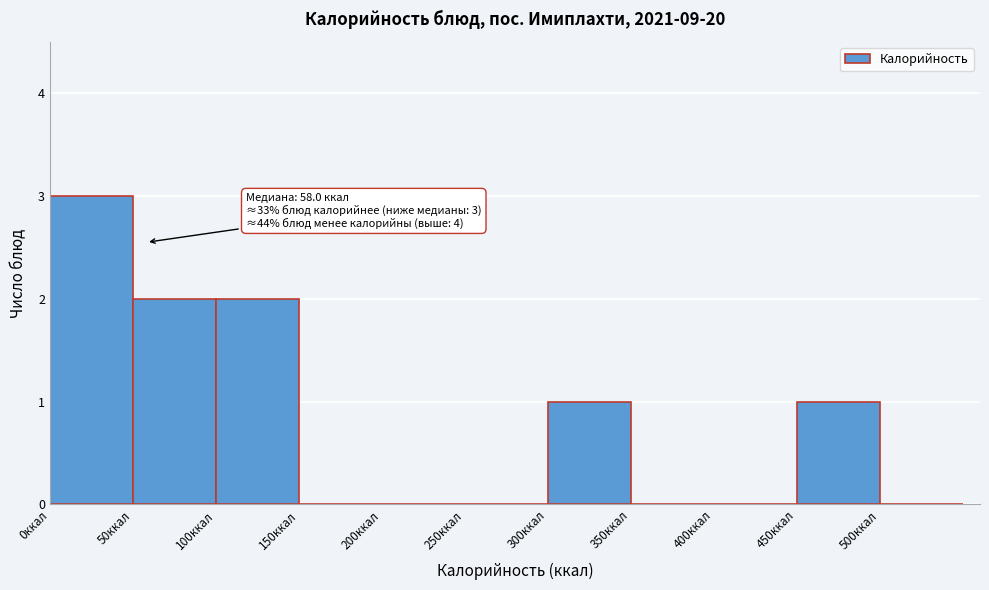

Over which range of the x-axis is the bar tallest?

0 to 50